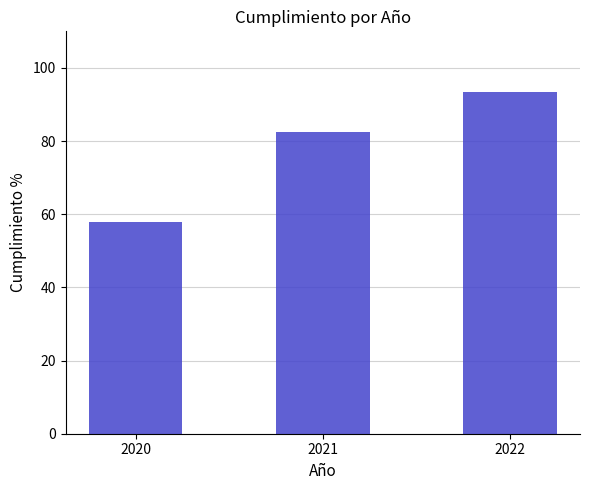

What is the average value?

77.9